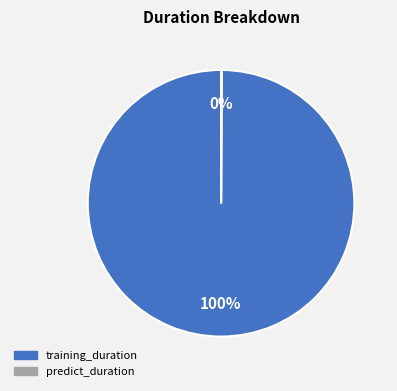

Is it true that training_duration is 100% of the pie?

True